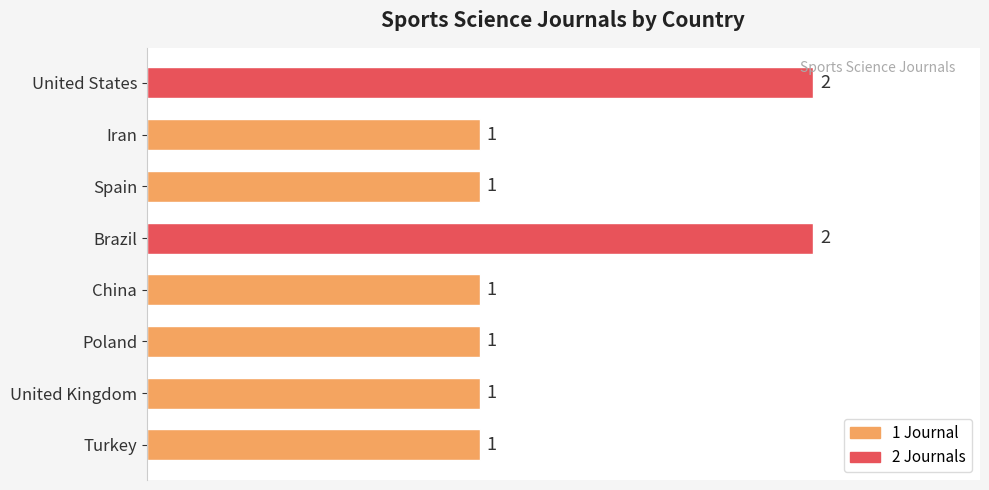

What is the change in value from Turkey to Brazil?

+1